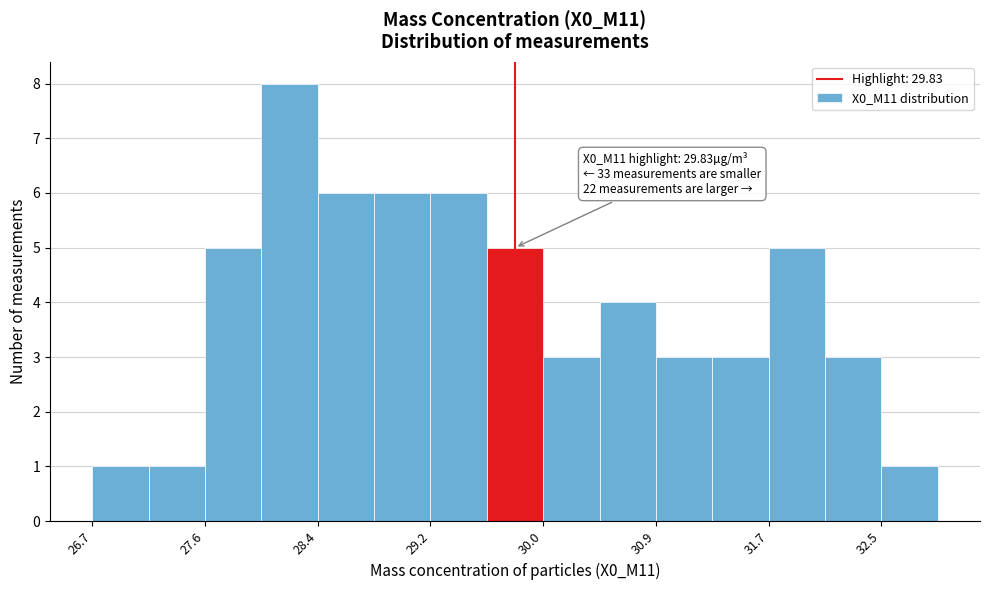

Which range on the x-axis has the tallest bar?

28.0 to 28.4